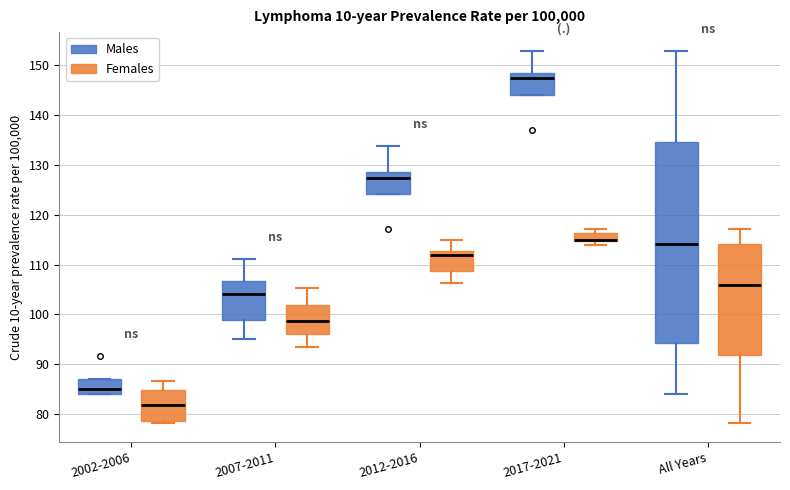

Reading left to right, read every box against the y-axis: the position of its median line, the range the box covers, and the ends of its whiskers. The values are not printed on the chart, so give them approximately, as read against the axis.

2002-2006 (Males): median 85, box 84 to 87, whiskers 84 to 87
2002-2006 (Females): median 82, box 79 to 85, whiskers 78 to 87
2007-2011 (Males): median 104, box 99 to 107, whiskers 95 to 111
2007-2011 (Females): median 99, box 96 to 102, whiskers 94 to 105
2012-2016 (Males): median 127, box 124 to 129, whiskers 124 to 134
2012-2016 (Females): median 112, box 109 to 113, whiskers 106 to 115
2017-2021 (Males): median 148, box 144 to 149, whiskers 144 to 153
2017-2021 (Females): median 115 (drawn on the box's lower edge), box 115 to 116, whiskers 114 to 117
All Years (Males): median 114, box 94 to 135, whiskers 84 to 153
All Years (Females): median 106, box 92 to 114, whiskers 78 to 117